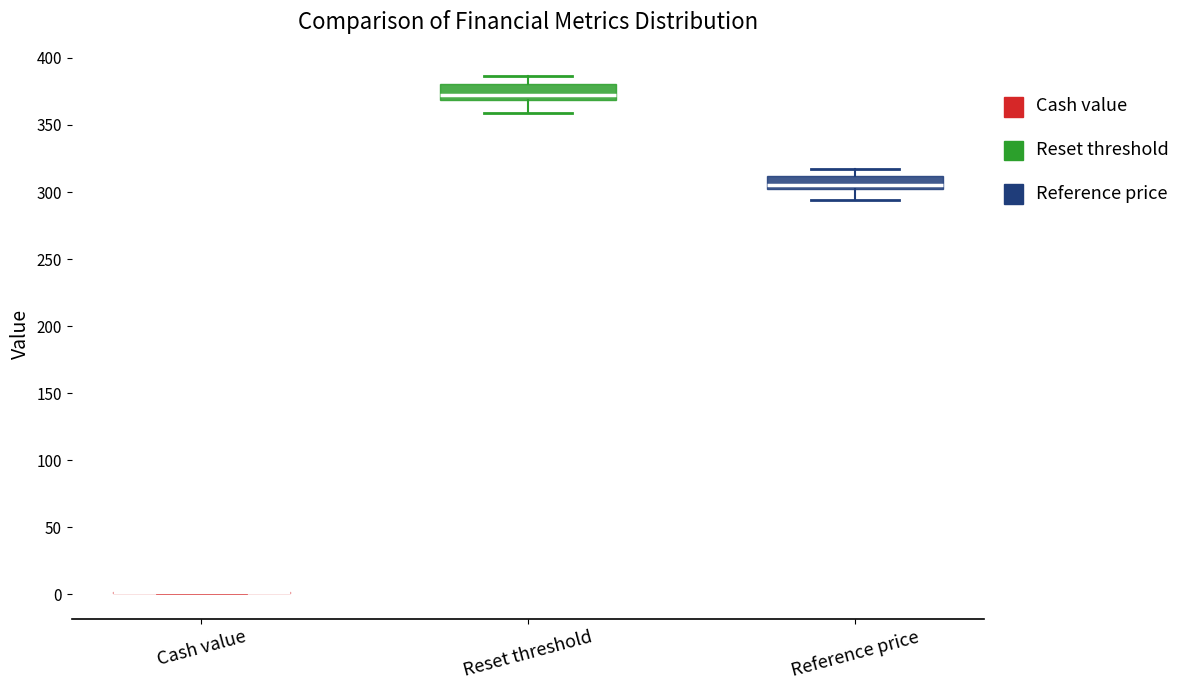

Reading left to right, transcribe this box plot: for each box, give where its median line is, the range the box spans, and where its two whiskers end, as read against the y-axis. The values are not printed on the chart, so give them approximately, as read against the axis.

Cash value: box collapsed to a line at 0, whiskers 0 to 0
Reset threshold: median 370 (just above the box's lower edge), box 370 to 380, whiskers 360 to 385
Reference price: median 305, box 300 to 310, whiskers 295 to 315